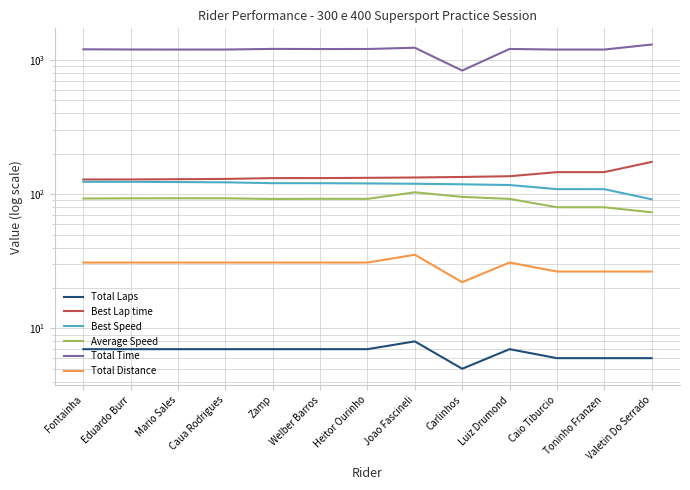

At which label does Total Time first exceed 1200?

Fontainha